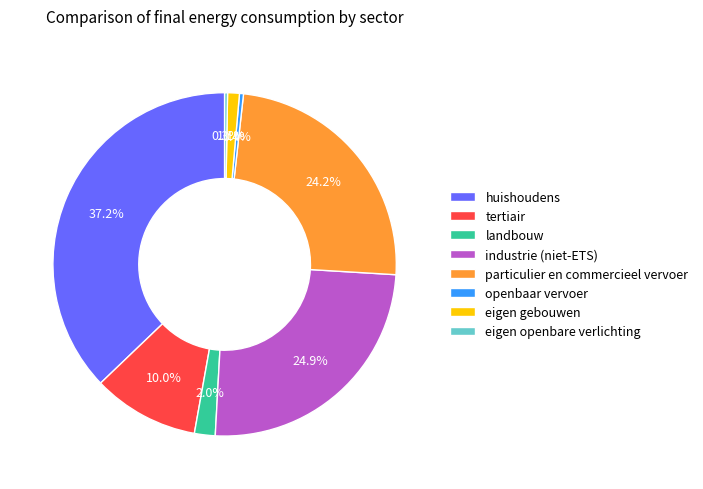

What is the total percentage of landbouw and particulier en commercieel vervoer?

26.2%